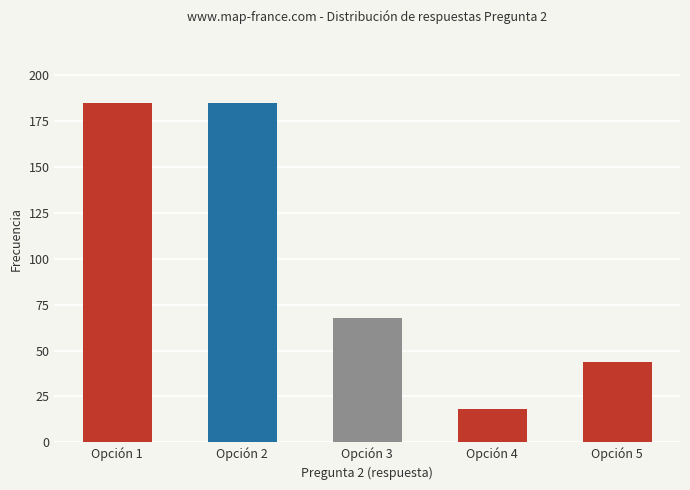

How many distinct data groups are displayed?

1